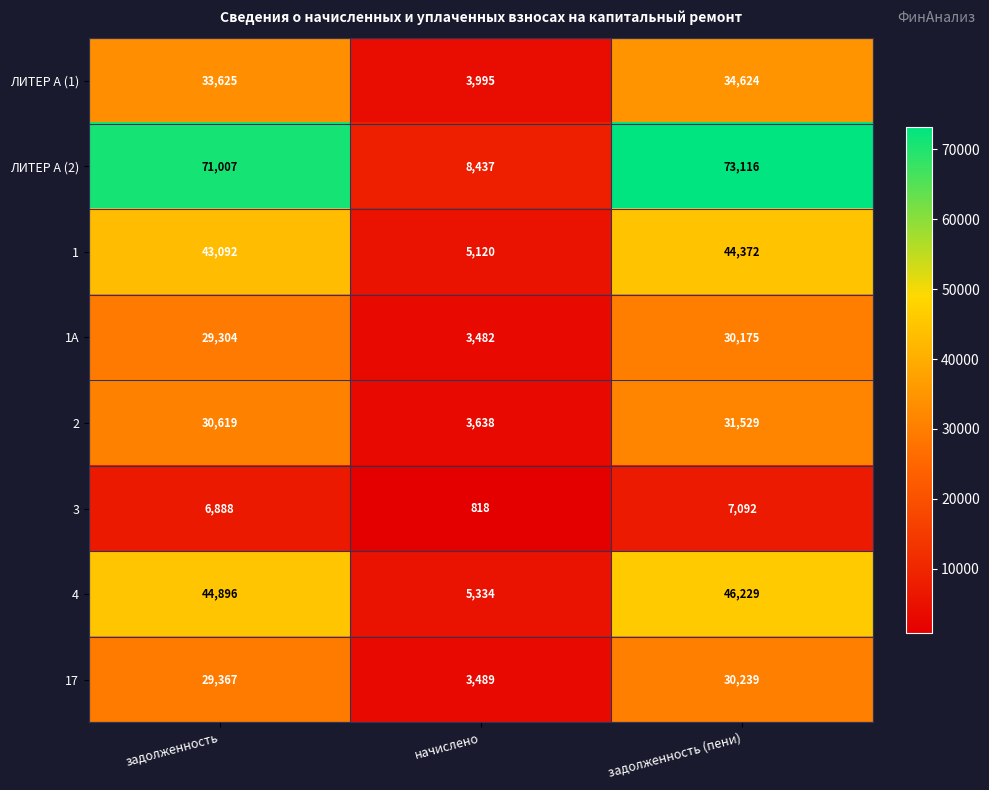

What is the sum of all 1 values?

92584